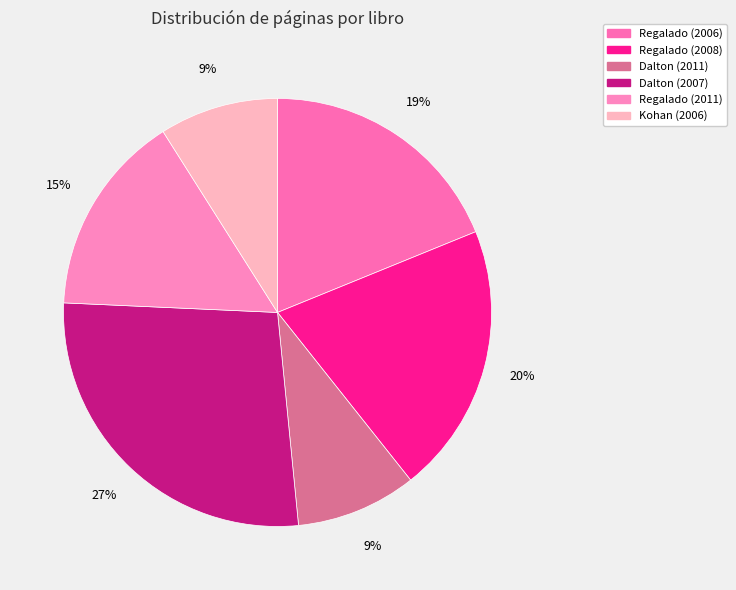

What portion of the pie excludes Dalton (2007)?

72.7%